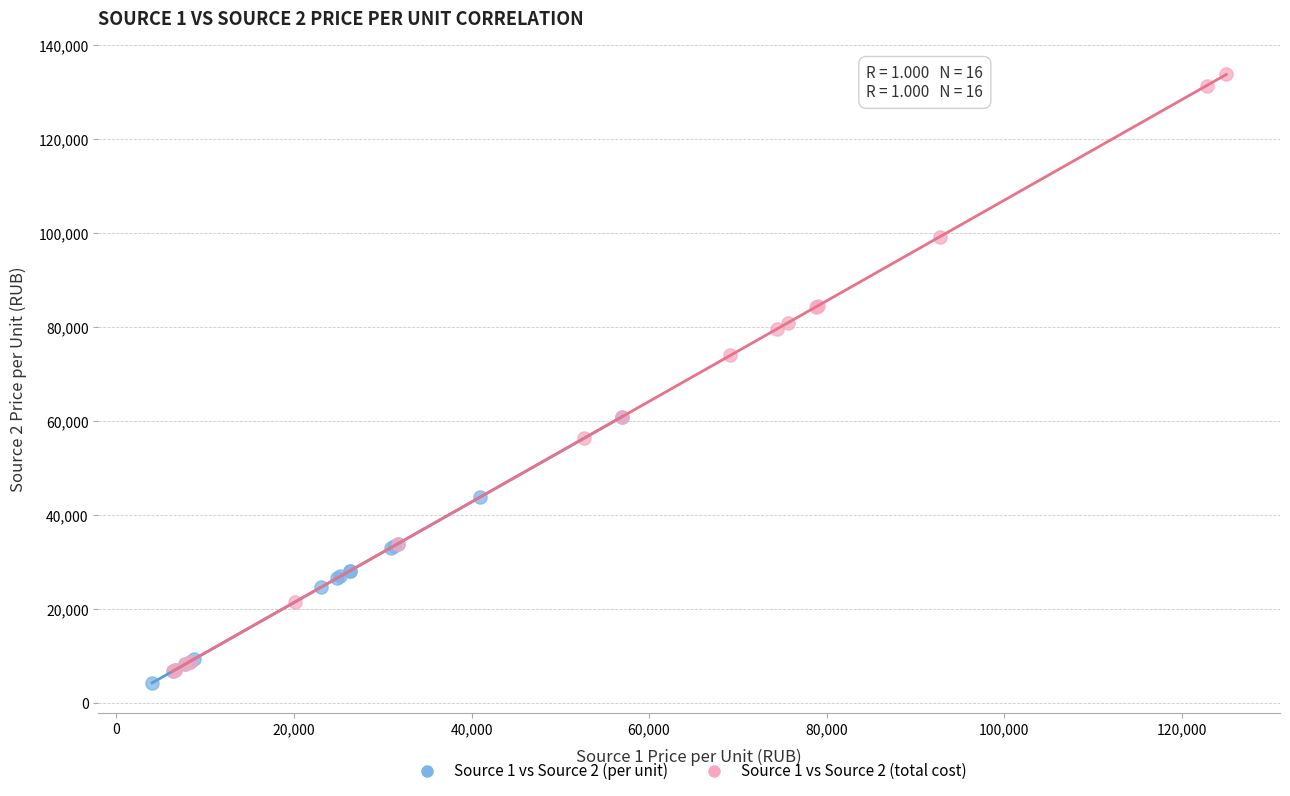

Which series reaches the minimum Y coordinate?

Source 1 vs Source 2 (per unit)